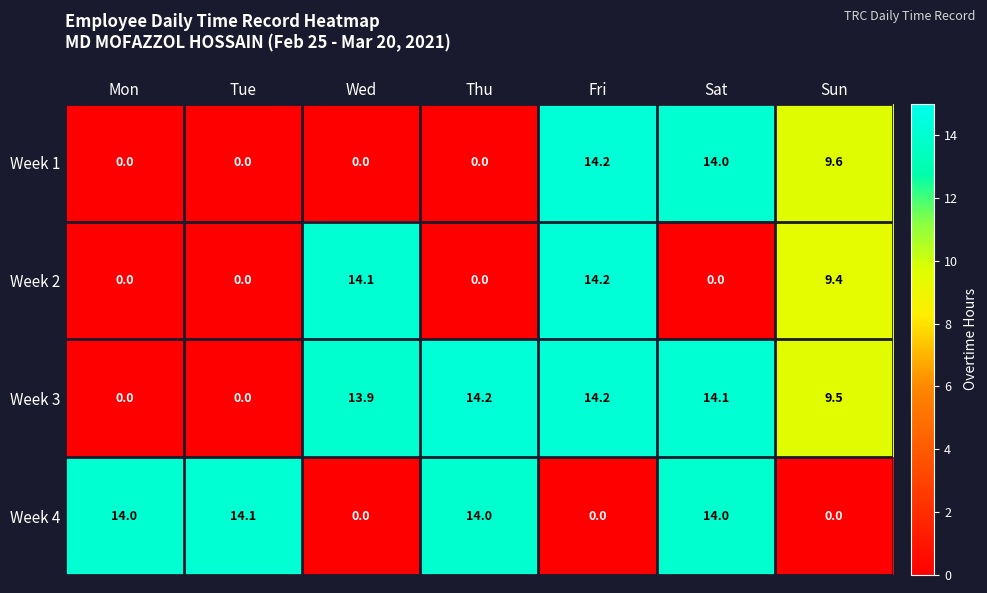

Reading left to right, list all the values displayed in this chart.

Week 1: Mon=0.0	Tue=0.0	Wed=0.0	Thu=0.0	Fri=14.2	Sat=14.0	Sun=9.6
Week 2: Mon=0.0	Tue=0.0	Wed=14.1	Thu=0.0	Fri=14.2	Sat=0.0	Sun=9.4
Week 3: Mon=0.0	Tue=0.0	Wed=13.9	Thu=14.2	Fri=14.2	Sat=14.1	Sun=9.5
Week 4: Mon=14.0	Tue=14.1	Wed=0.0	Thu=14.0	Fri=0.0	Sat=14.0	Sun=0.0